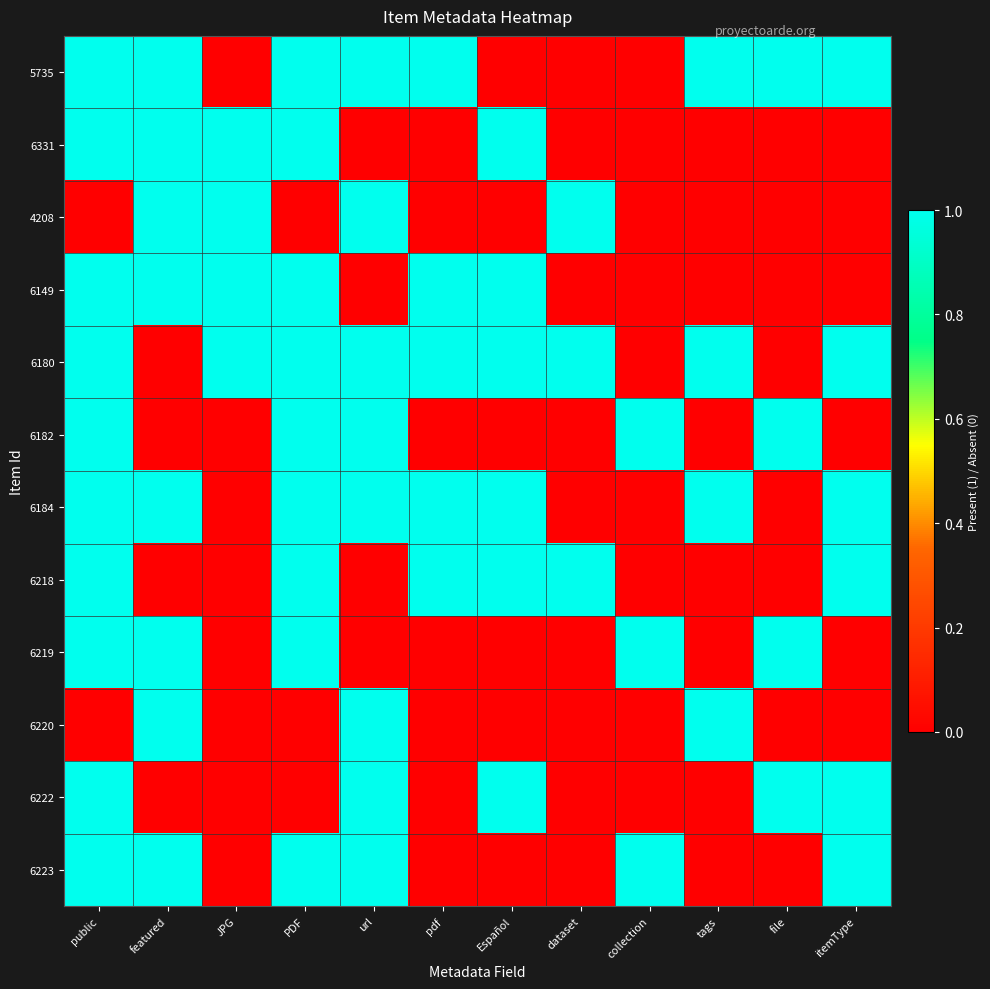

Which series has the largest total across all categories?

6180